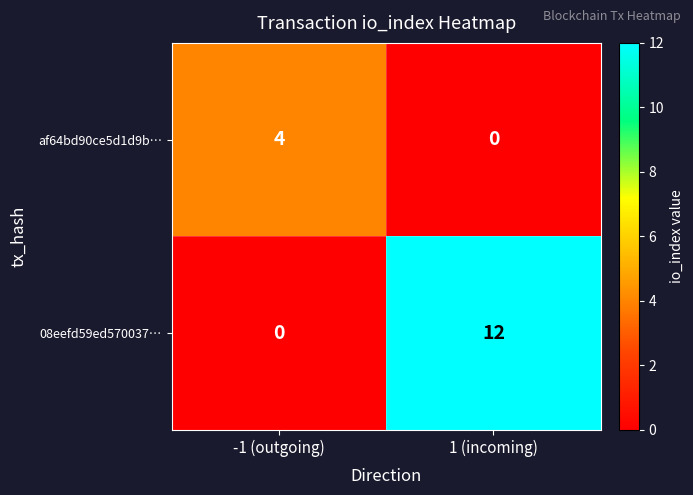

Rank the series by their average value, from highest to lowest.

08eefd59ed570037…, af64bd90ce5d1d9b…